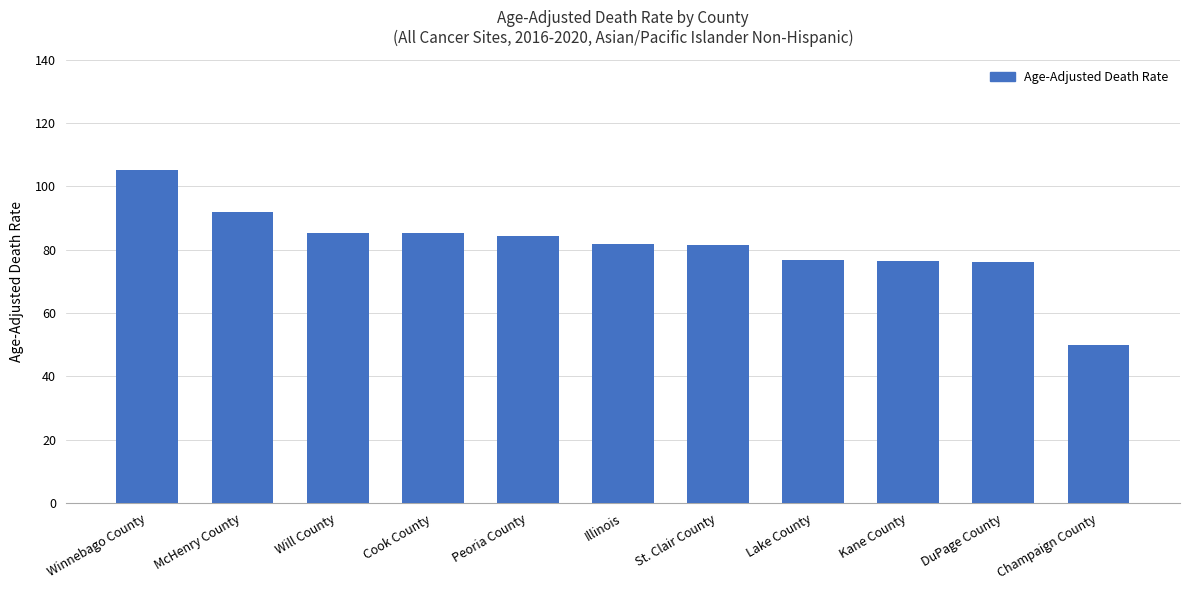

What is the difference between the maximum and minimum values?

55.1